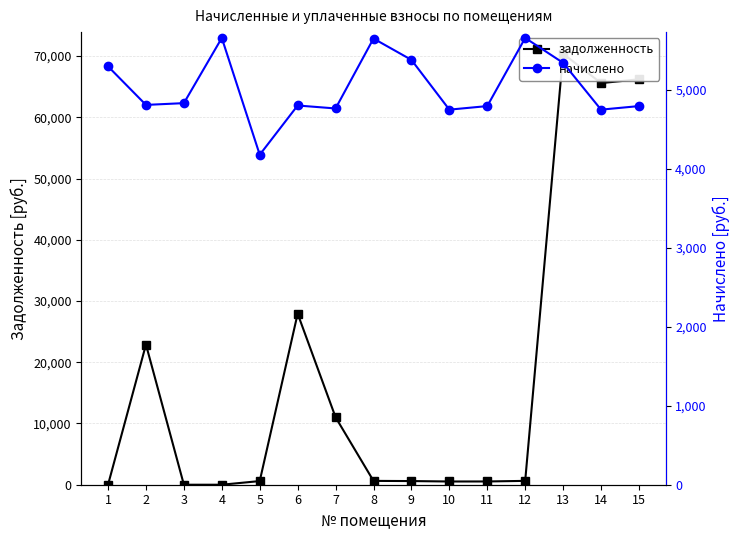

Rank the categories by задолженность value from highest to lowest.

13, 15, 14, 6, 2, 7, 12, 8, 9, 5, 11, 10, 1, 3, 4